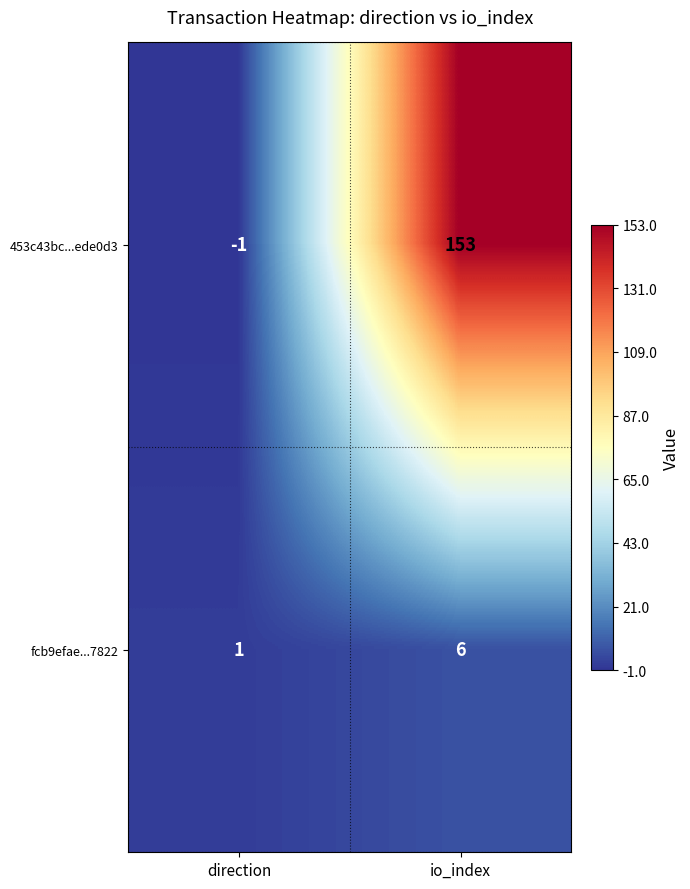

At how many categories does at least one series exceed 113?

1